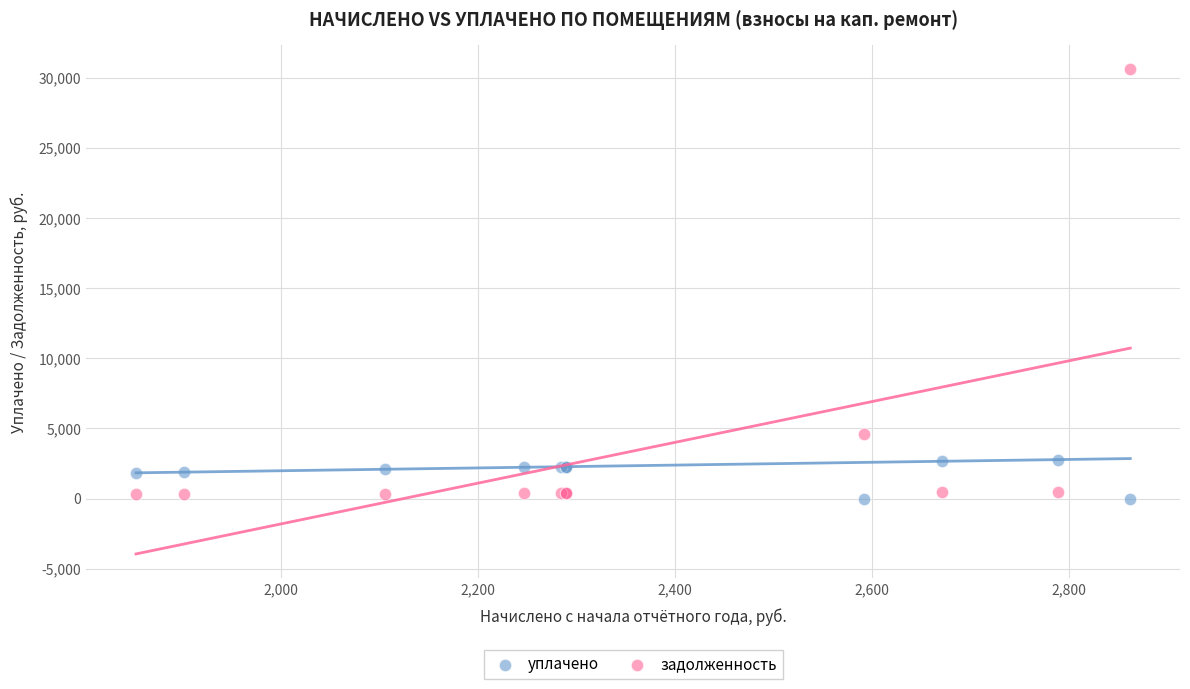

Which series contains the lowest Y value?

уплачено